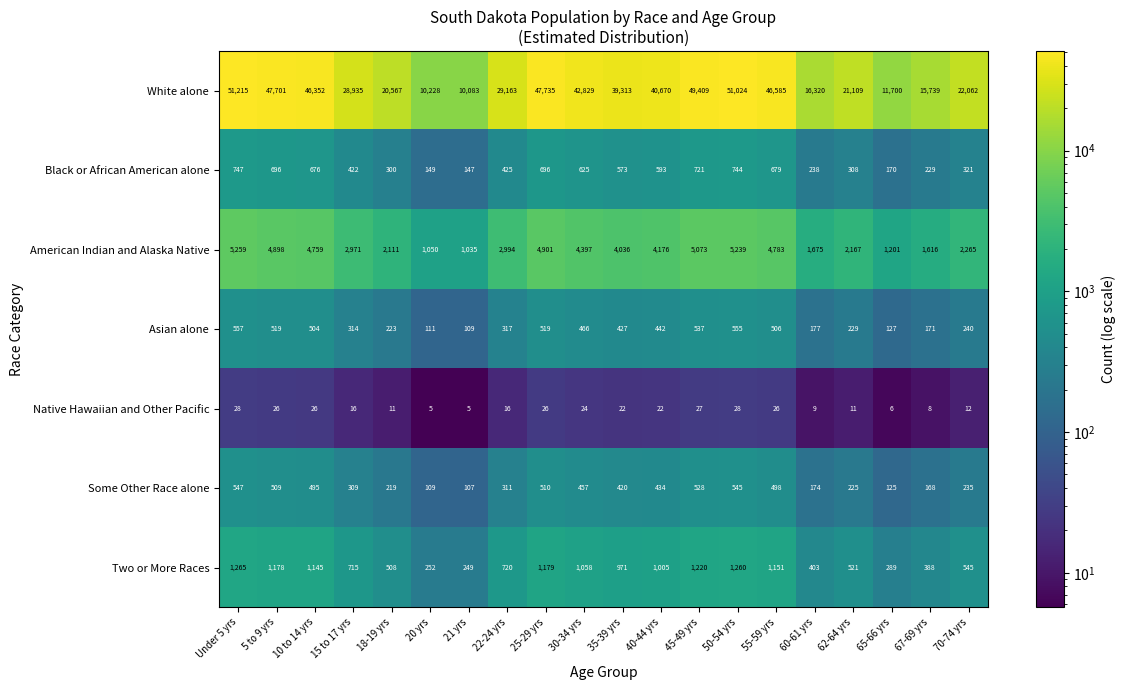

What is the minimum value for White alone?

10083